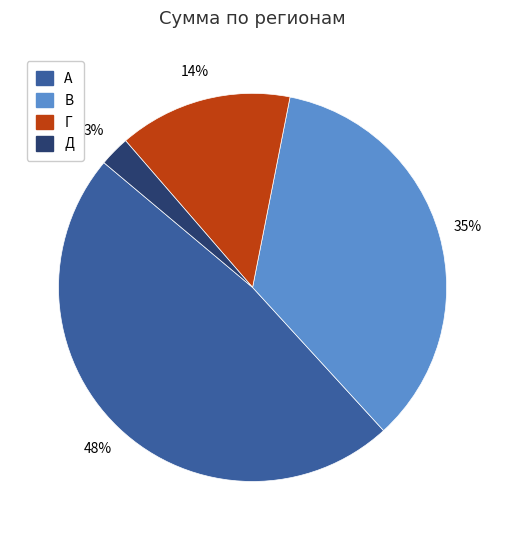

Which has a higher value, В or Г?

В